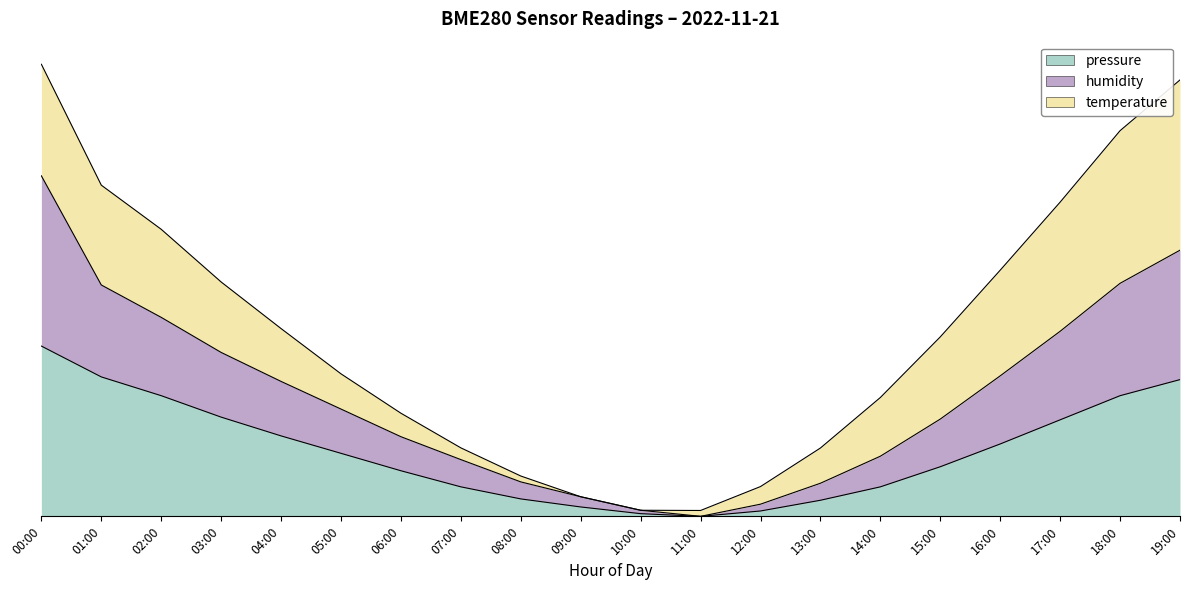

The pressure series shows 0.4 at 16:00. True or false?

True